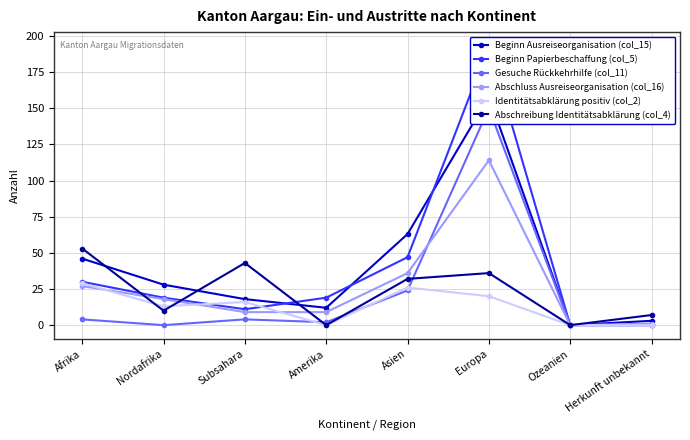

Which series has the largest range (max minus min)?

Beginn Papierbeschaffung (col_5)